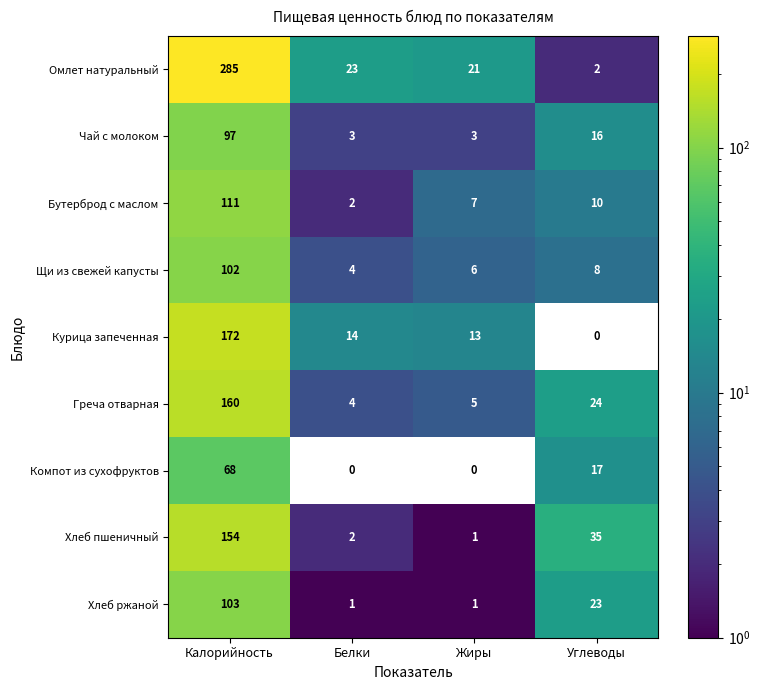

What is the spread (max minus min) of values at Углеводы?

35